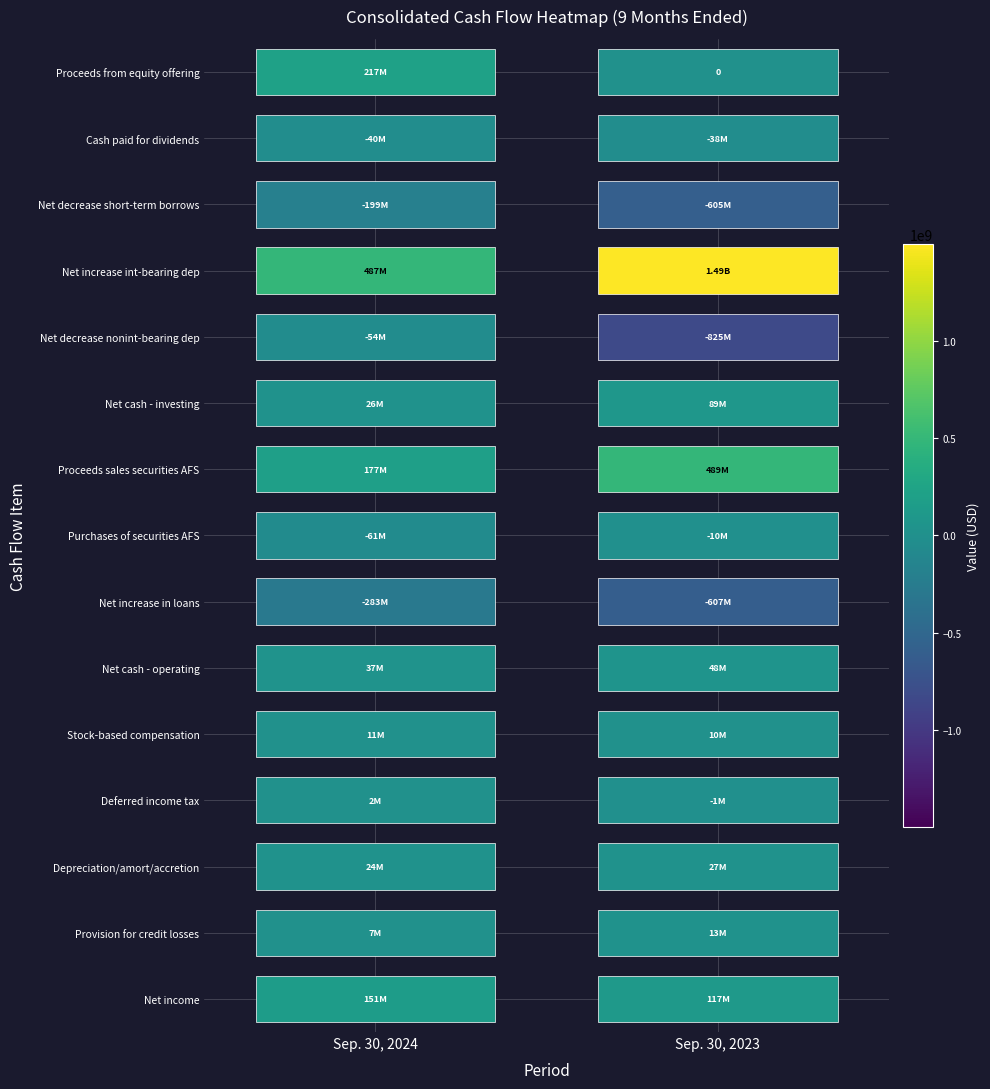

What is the difference between the maximum and minimum values in the Purchases of securities AFS series?

51010000